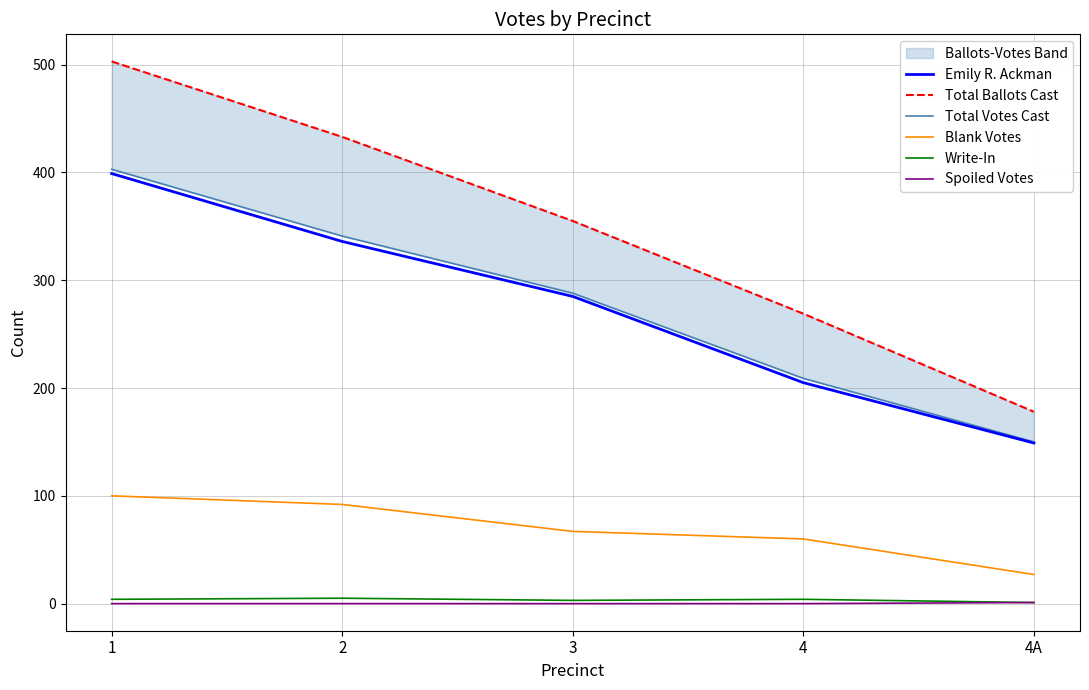

Reading right to left, extract all data points from this chart.

Emily R. Ackman: 4A=149	4=205	3=285	2=336	1=399
Total Ballots Cast: 4A=178	4=269	3=355	2=433	1=503
Total Votes Cast: 4A=150	4=209	3=288	2=341	1=403
Blank Votes: 4A=27	4=60	3=67	2=92	1=100
Write-In: 4A=1	4=4	3=3	2=5	1=4
Spoiled Votes: 4A=1	4=0	3=0	2=0	1=0